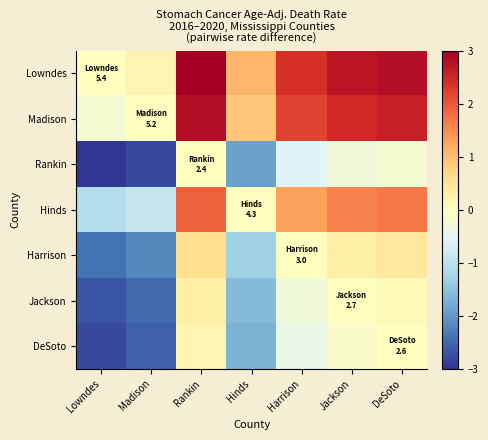

List the series in order of their peak value, highest first.

Lowndes, Madison, Hinds, Harrison, Jackson, DeSoto, Rankin